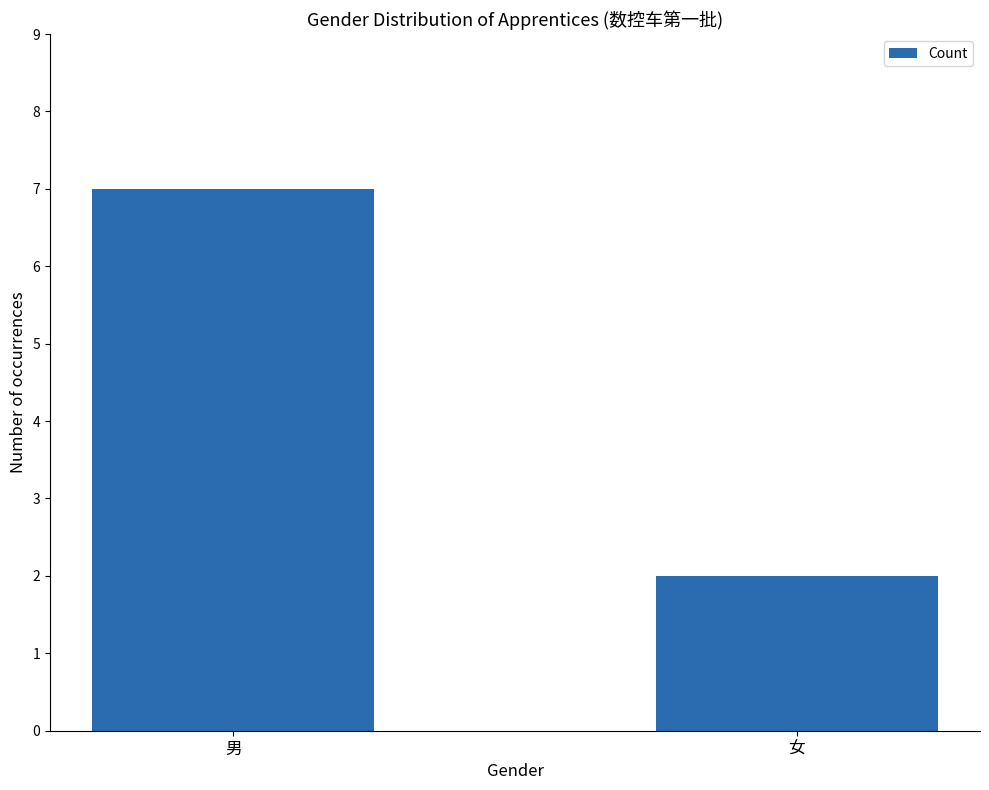

What is the maximum value shown in the chart?

7